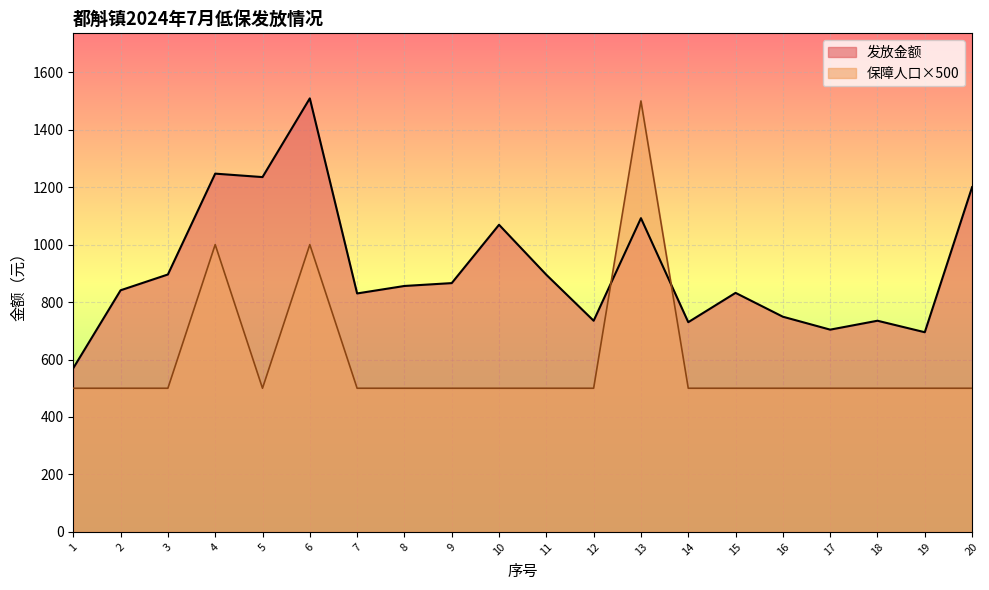

What is the total value across all series at 2?

1341